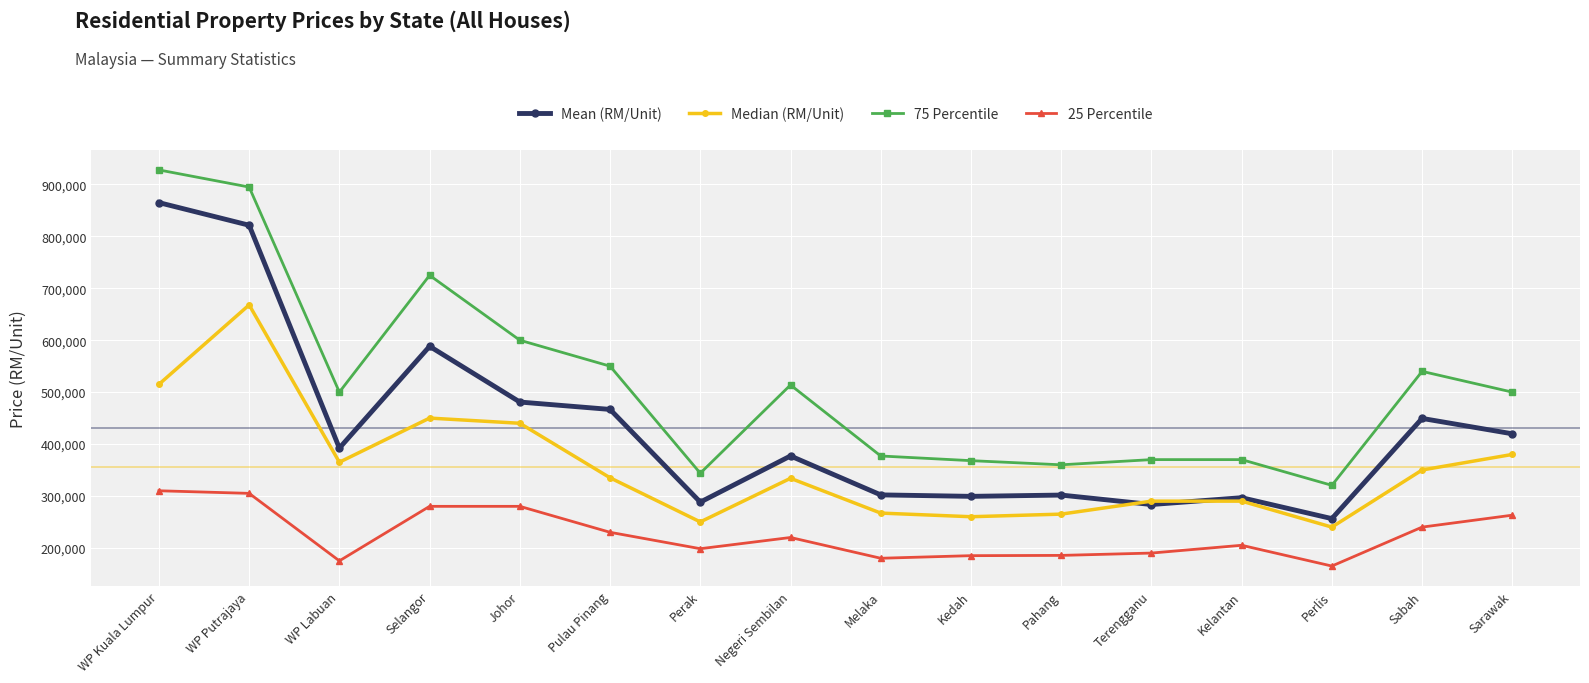

What is the spread (max minus min) of values at Sarawak?

237000.0